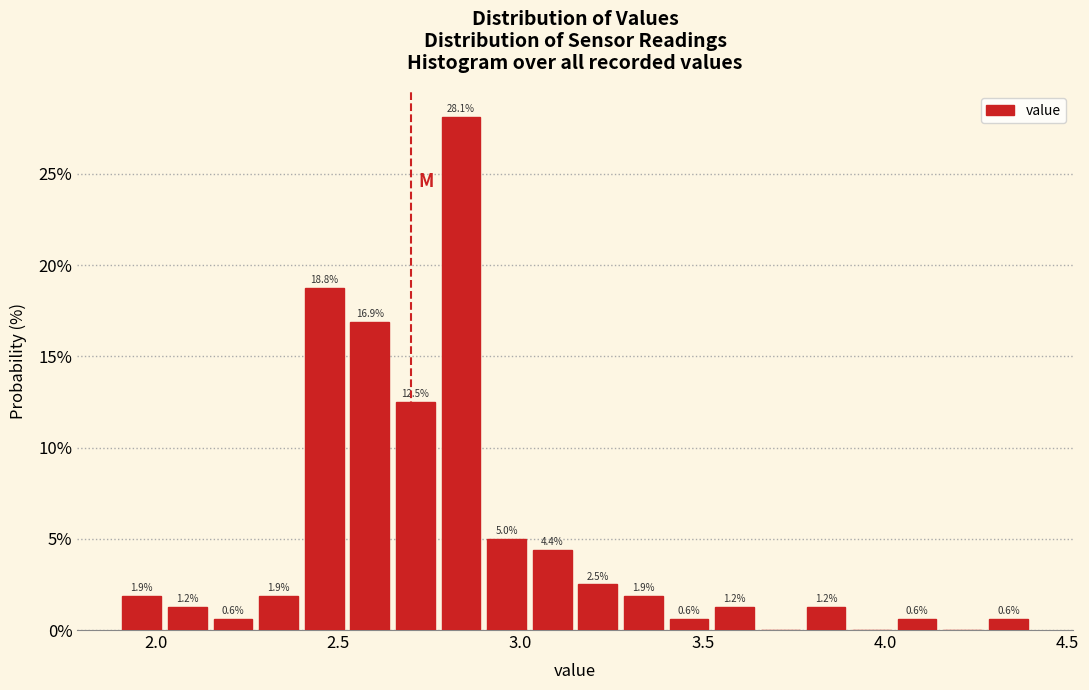

Around what value on the x-axis is the tallest bar? Give the approximate position of its centre, as read against the axis.

2.85